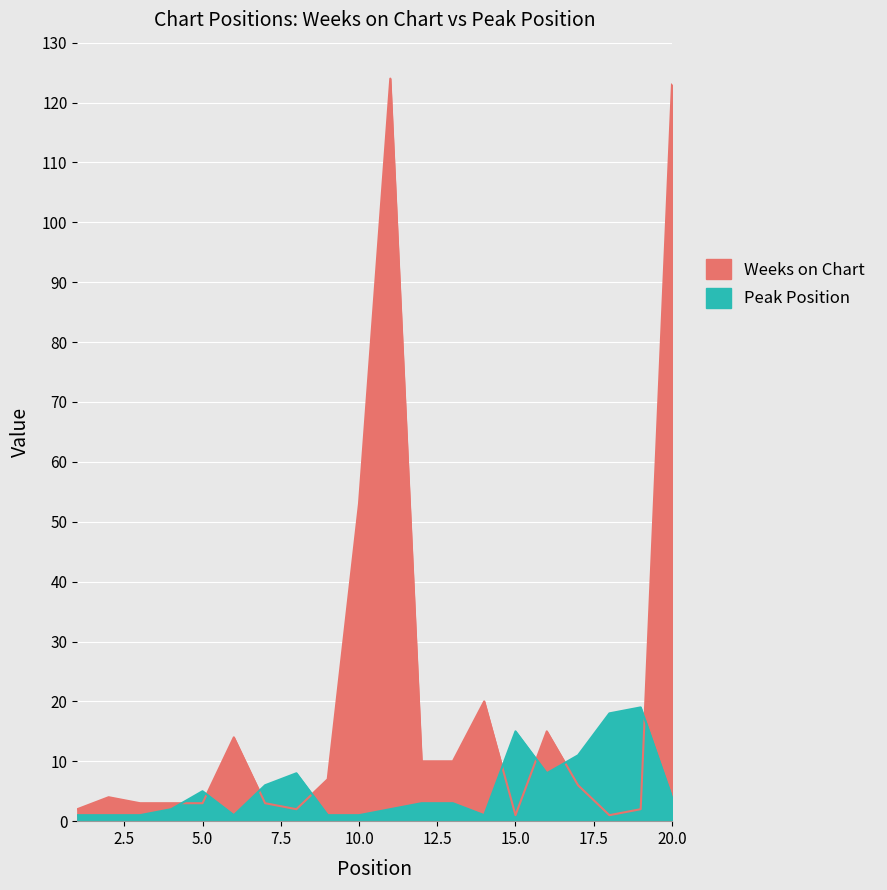

At how many categories does at least one series exceed 86?

2